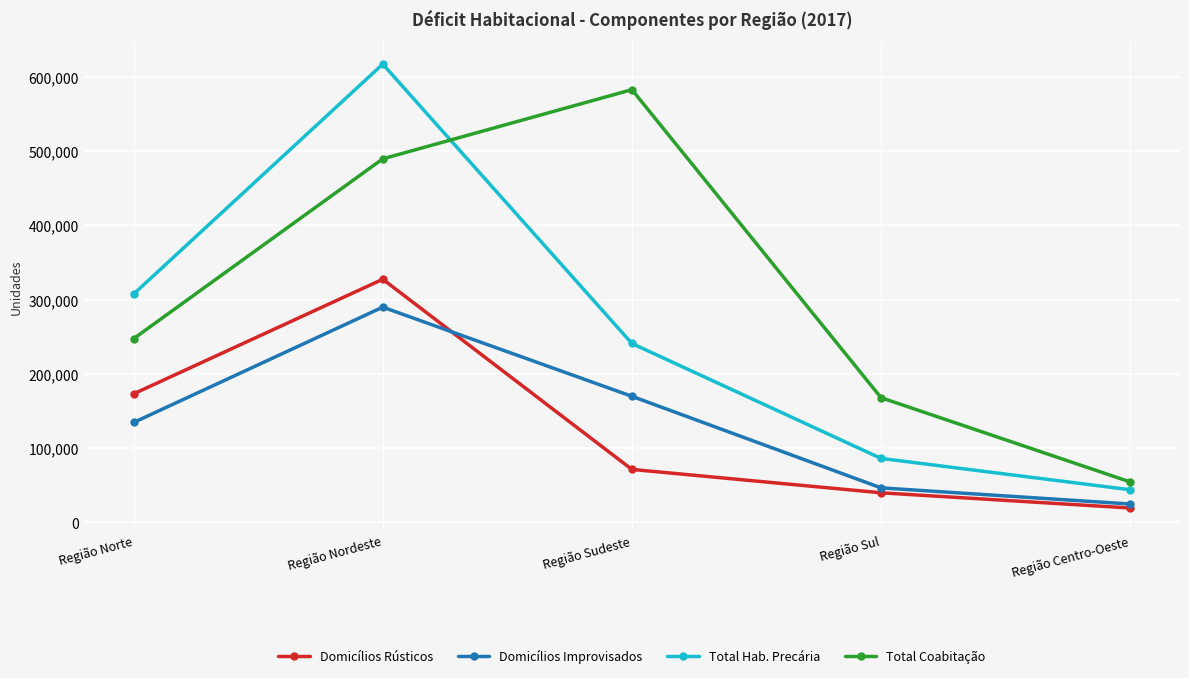

Which series changed the most between Região Sul and Região Centro-Oeste?

Total Coabitação